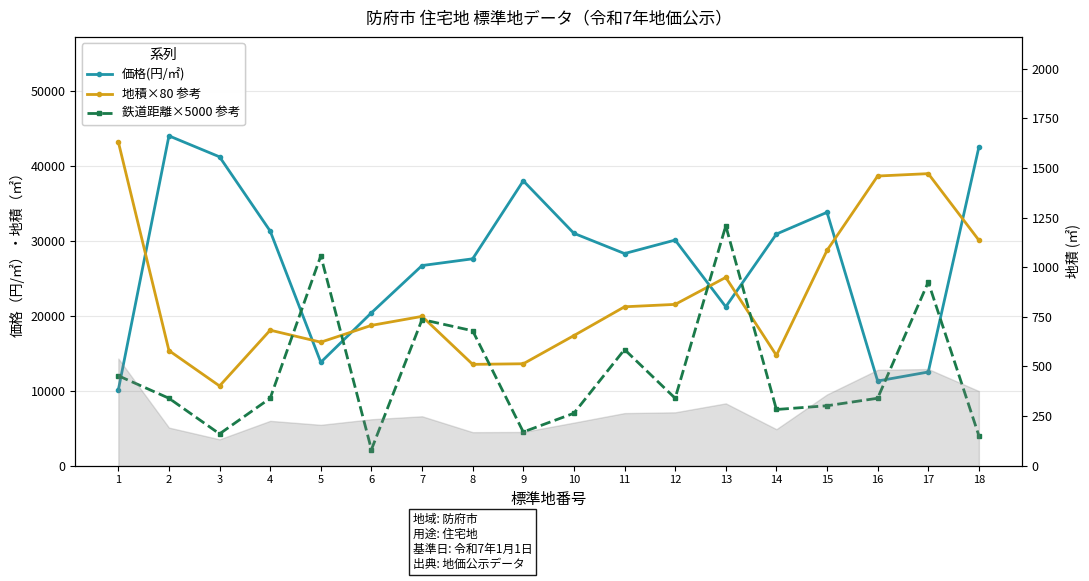

In 地積×80 参考, how many points are higher than both neighbors (excluding endpoints)?

4